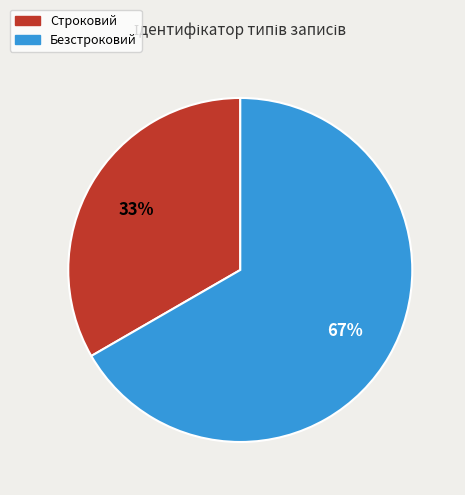

To the nearest percent, what is the combined percentage of Строковий and Безстроковий?

100%